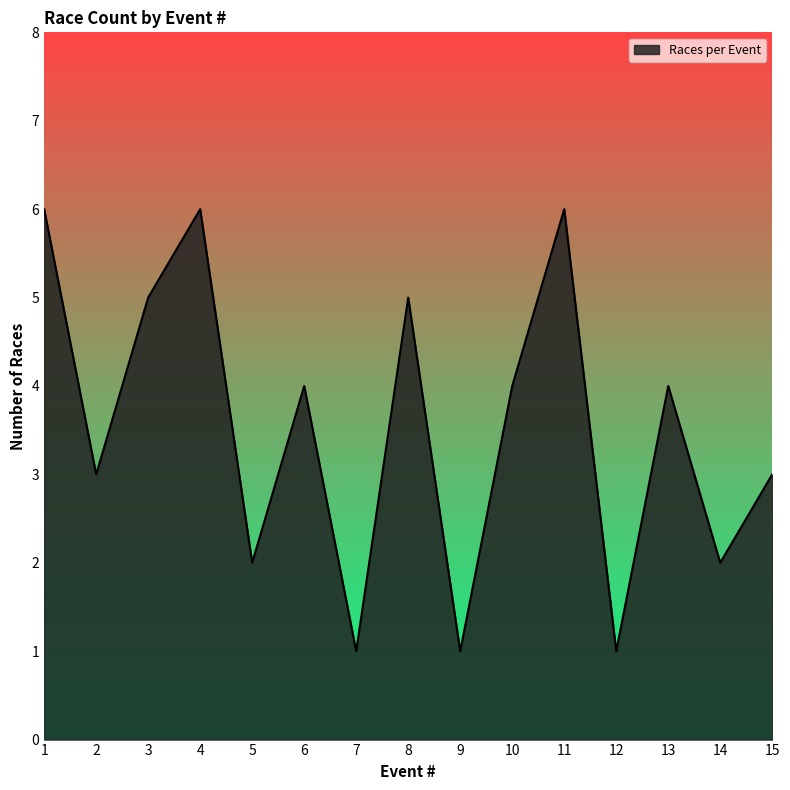

What is the smallest value displayed?

1